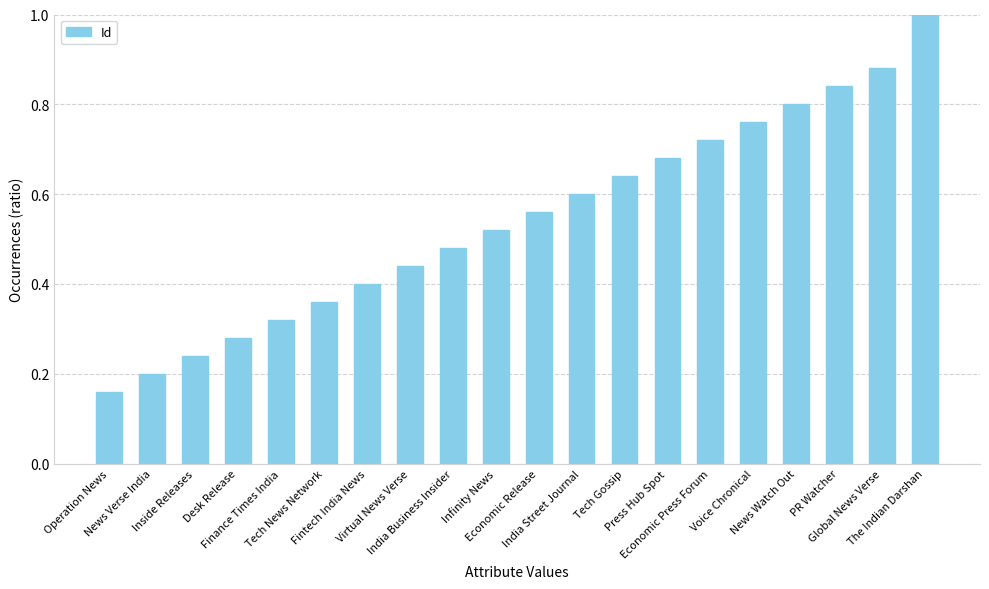

What is the sum of all values?

10.9